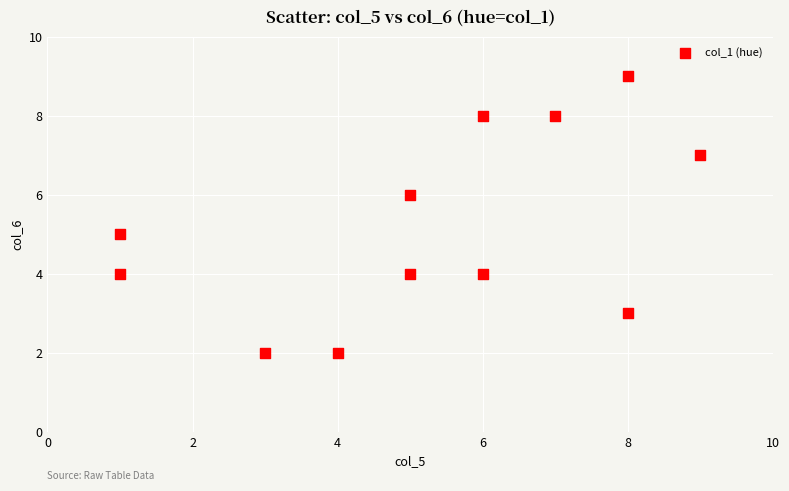

What is the range of Y values (max minus min)?

7